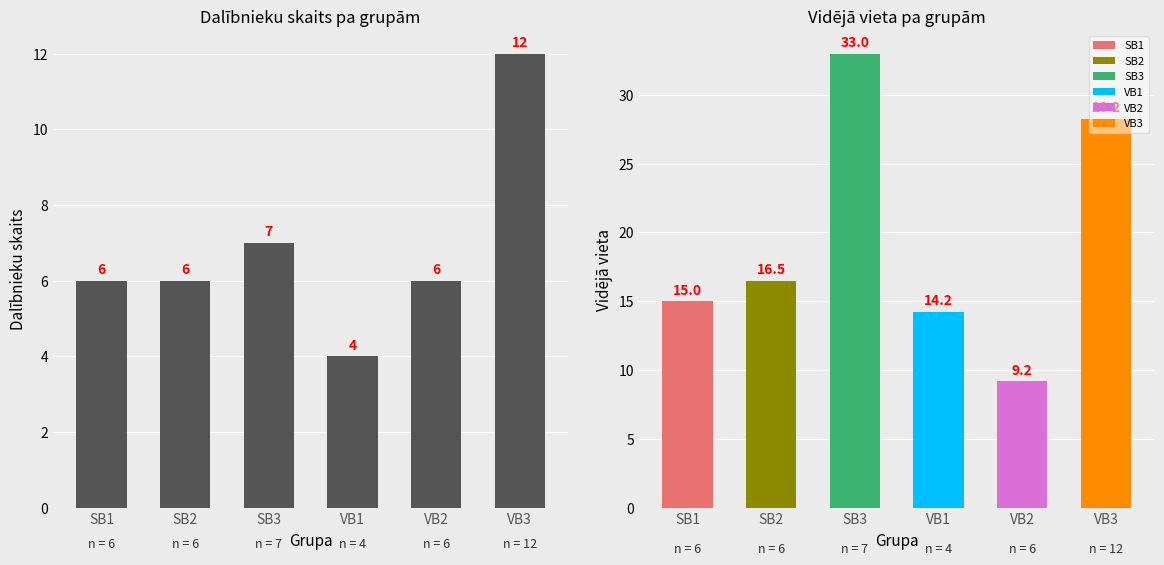

Where is the data nearest to the value 8?

SB3